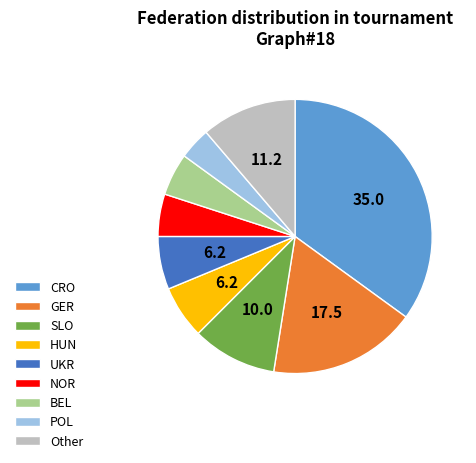

Does BEL account for over 50% of the chart?

No